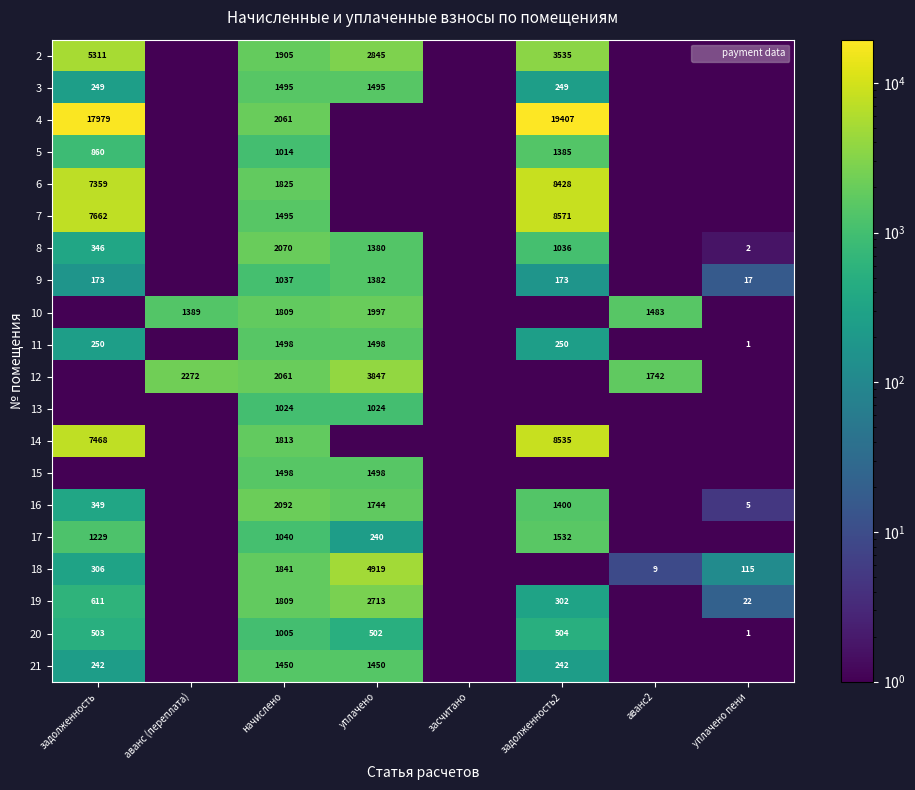

The value of 8 at задолженность is 346.0. True or false?

True